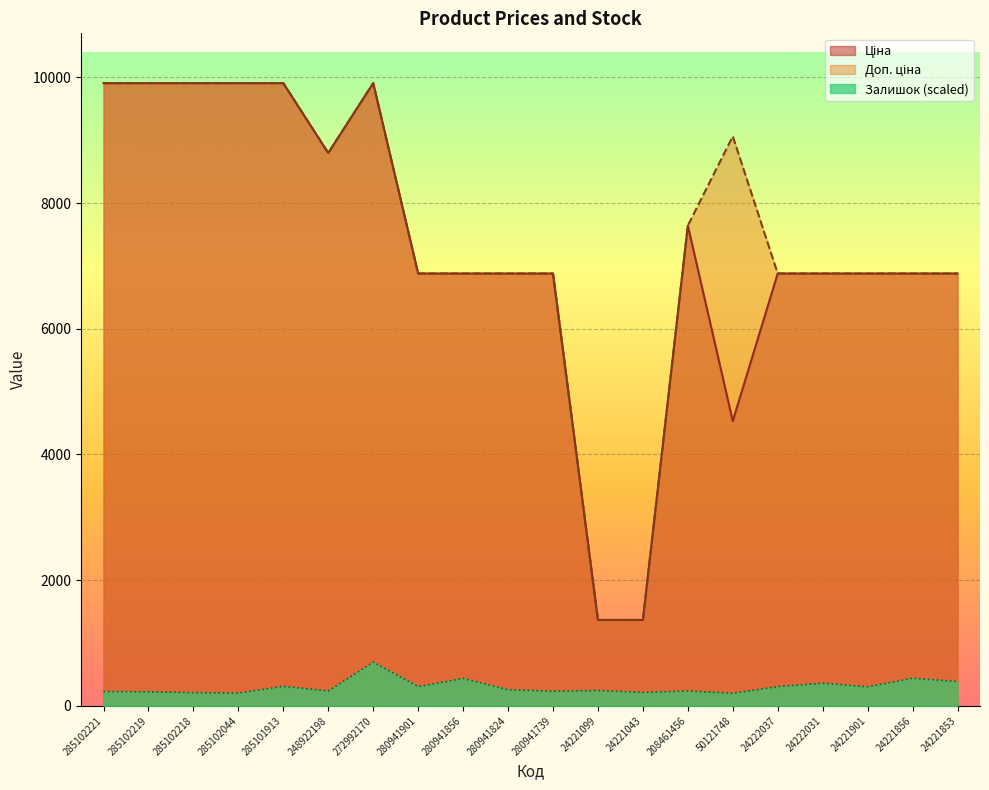

Between 50121748 and 24222031, which series saw the biggest shift?

Ціна